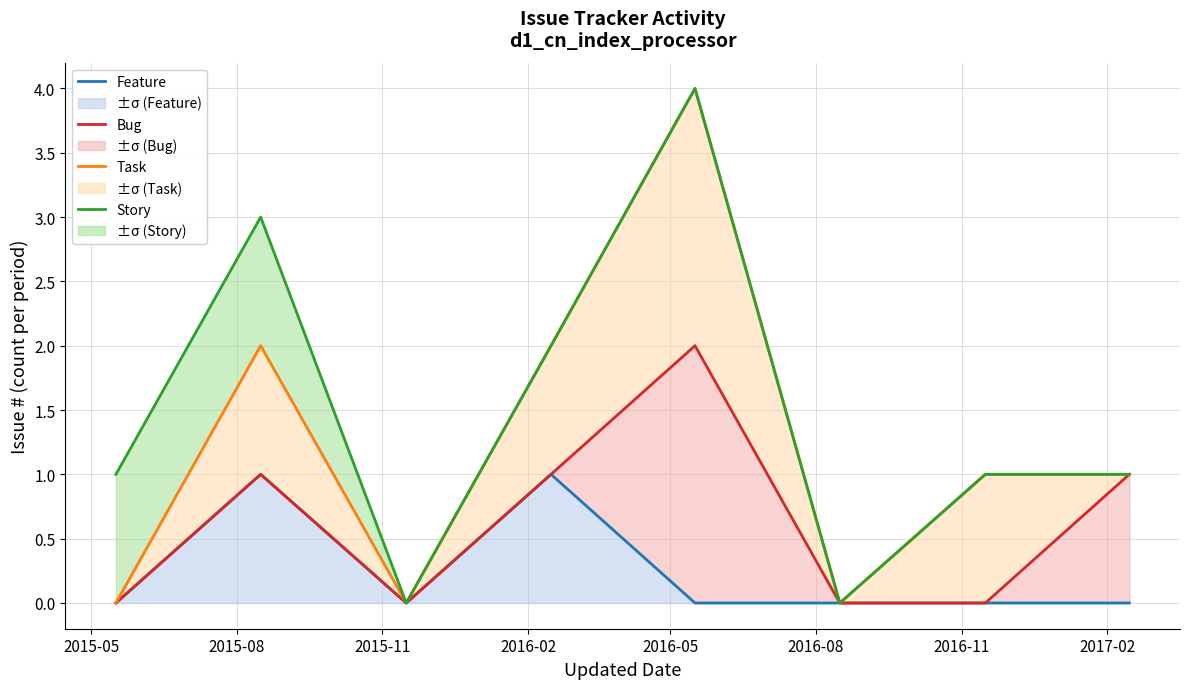

Is the value of Story at 2016-02 greater than the value of Feature at 2016-05?

Yes